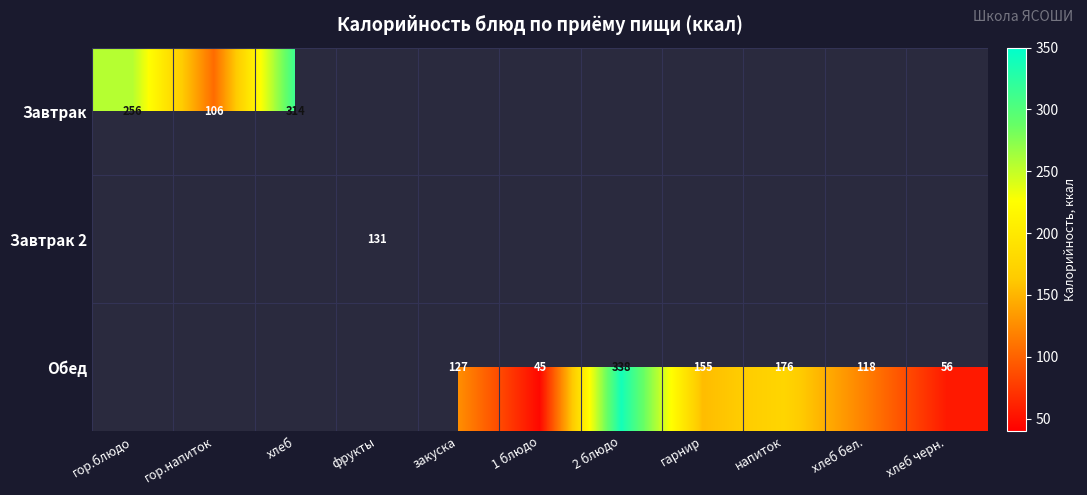

What is the difference between the Обед values at 1 блюдо and напиток?

131